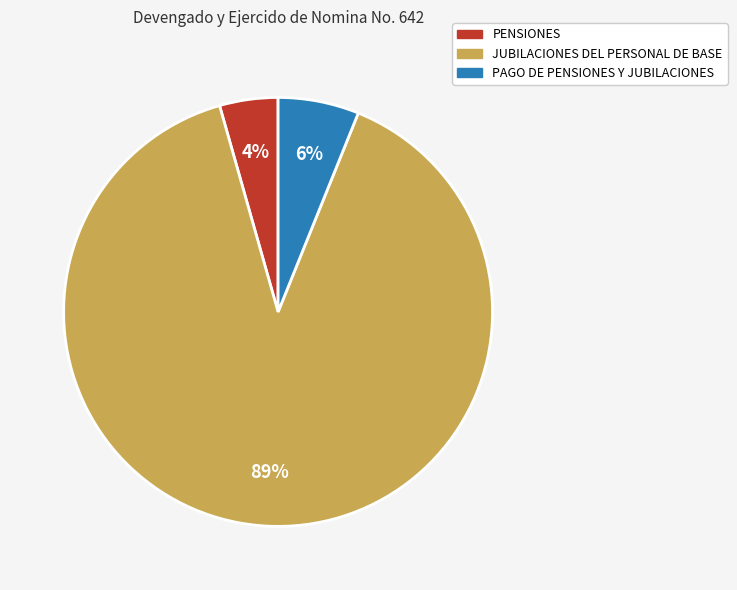

What is the majority slice?

JUBILACIONES DEL PERSONAL DE BASE